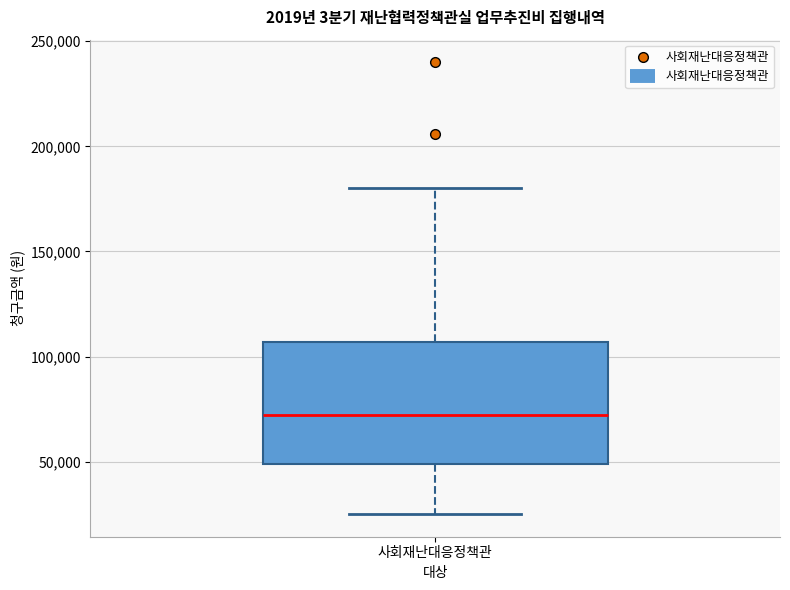

Where is the lower edge of the box for 사회재난대응정책관 on the y-axis? The values are not printed on the chart, so give them approximately, as read against the axis.

50000